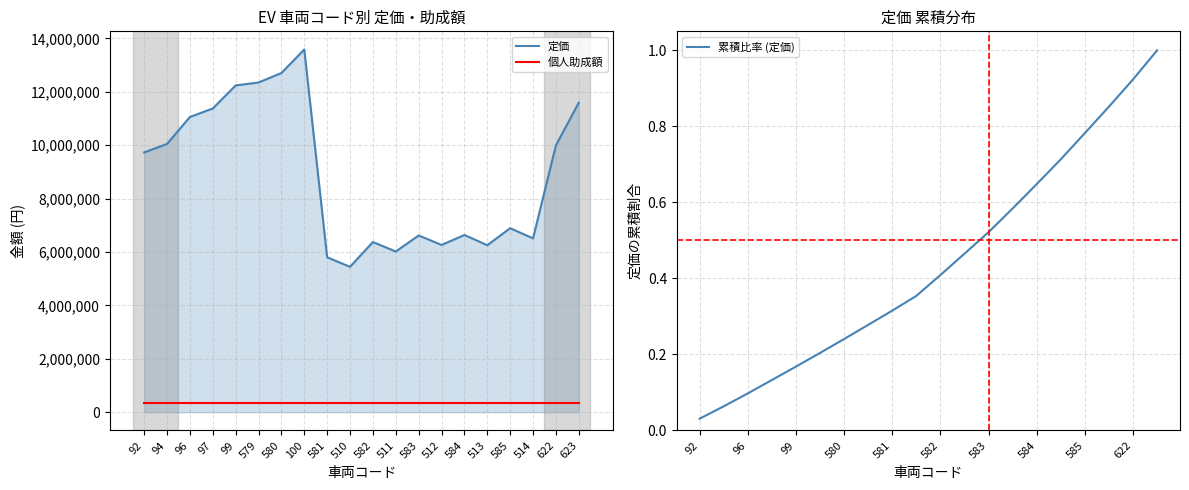

What is the maximum value shown in the chart?

13581818.0